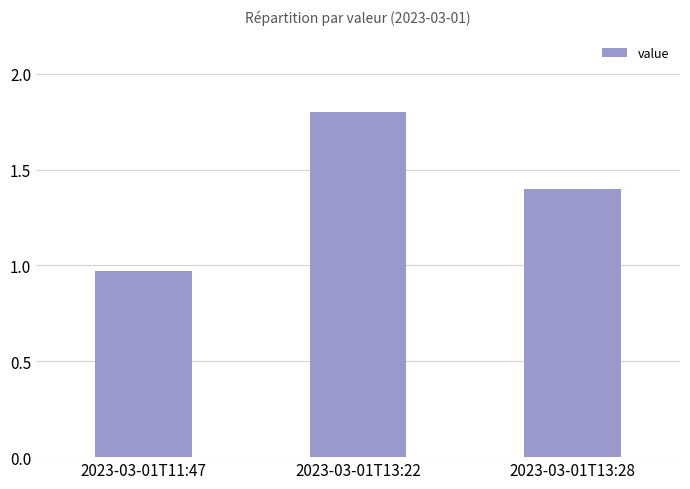

List the labels in order of value, smallest first.

2023-03-01T11:47, 2023-03-01T13:28, 2023-03-01T13:22